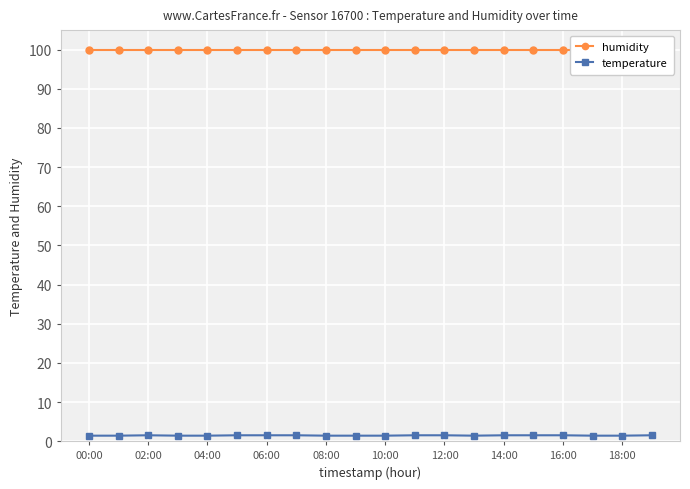

What is the spread (max minus min) of values at 14:00?

98.4